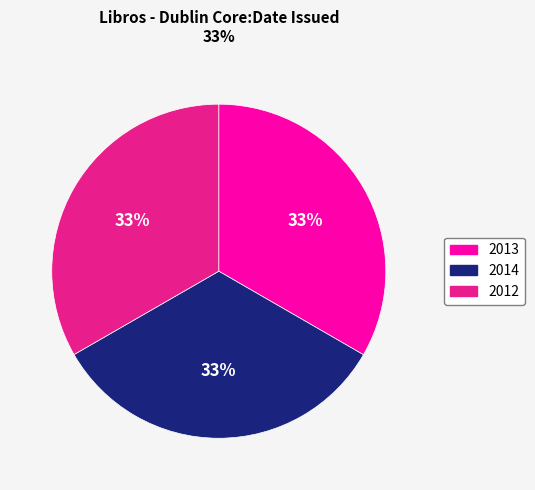

Does any single category account for the majority?

No